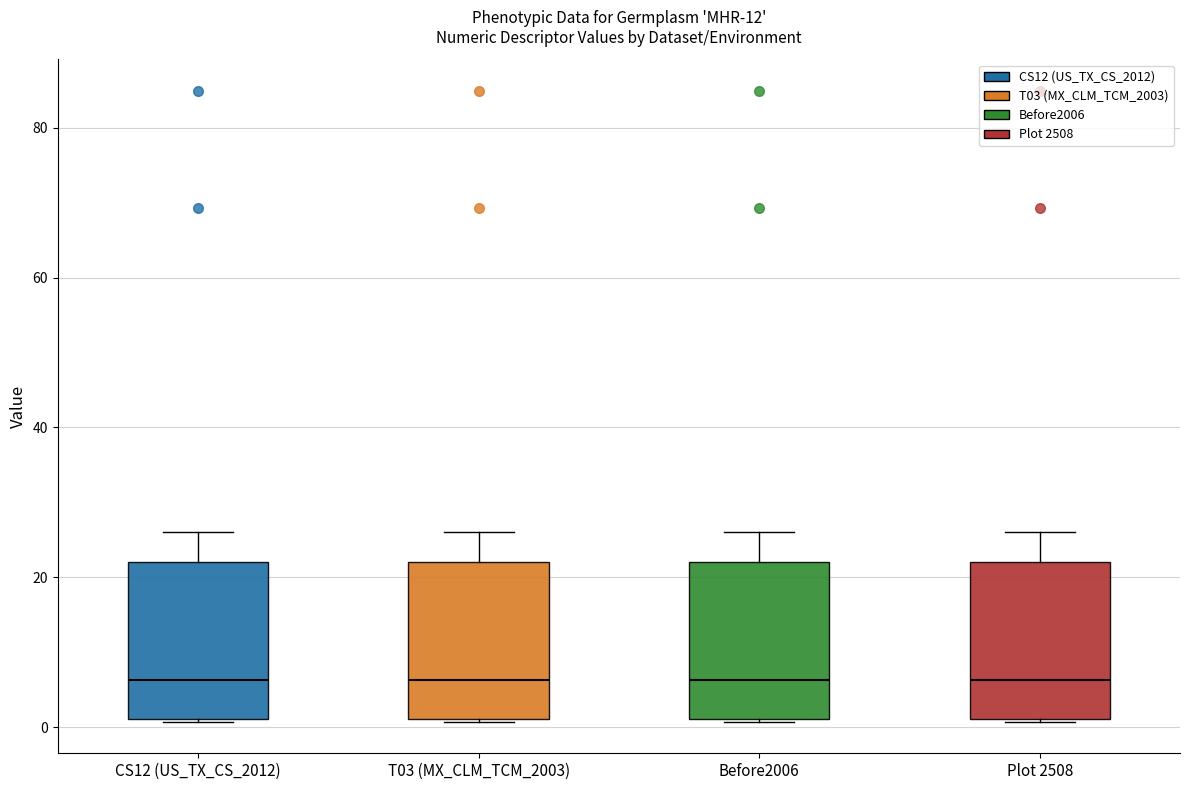

Reading left to right, read every box against the y-axis: the position of its median line, the range the box covers, and the ends of its whiskers. The values are not printed on the chart, so give them approximately, as read against the axis.

CS12 (US_TX_CS_2012): median 6, box 2 to 22, whiskers 0 to 26
T03 (MX_CLM_TCM_2003): median 6, box 2 to 22, whiskers 0 to 26
Before2006: median 6, box 2 to 22, whiskers 0 to 26
Plot 2508: median 6, box 2 to 22, whiskers 0 to 26